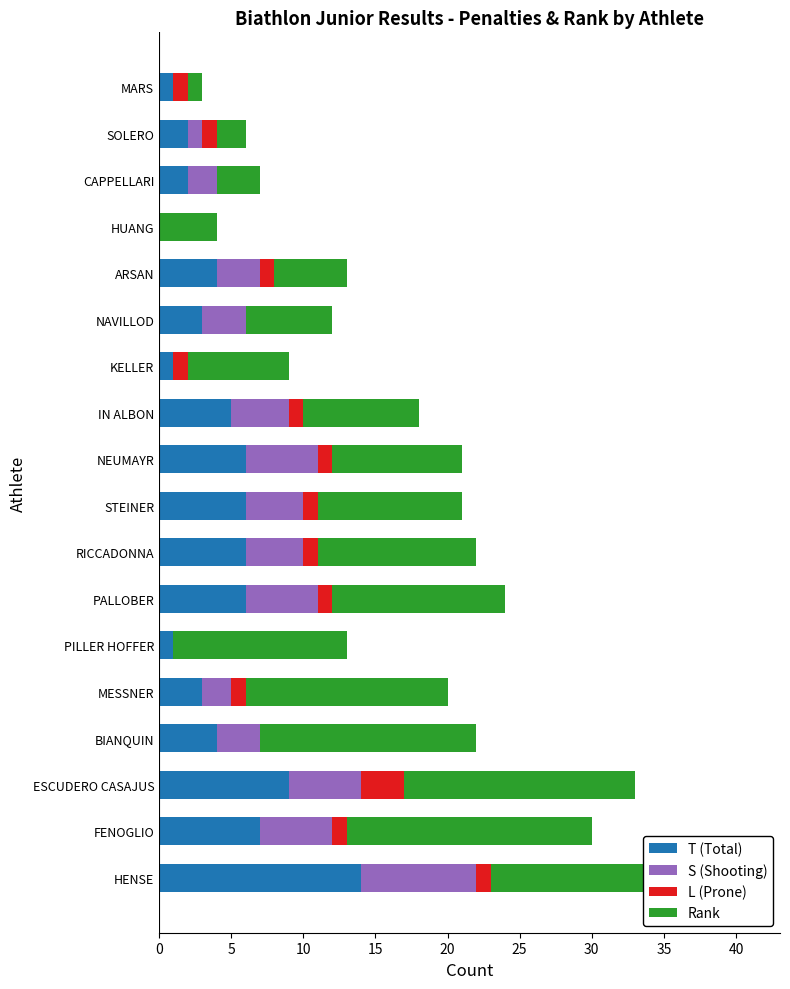

Which series has the widest spread of values?

Rank